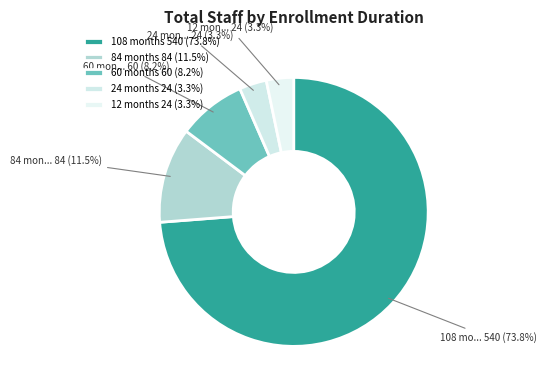

How many slices are in this pie chart?

5